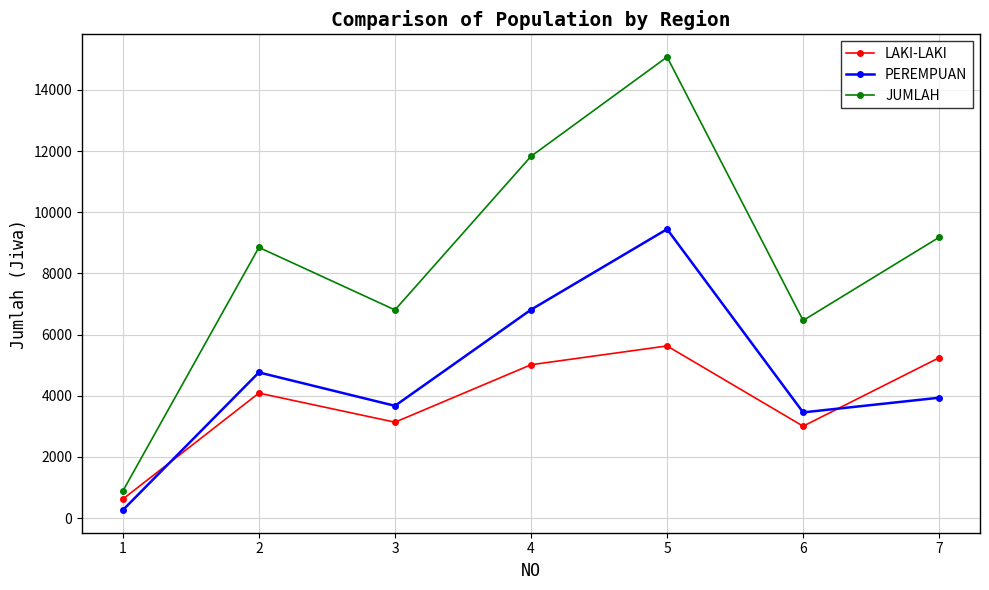

What is the sum of the LAKI-LAKI values at 6 and 3?

6142